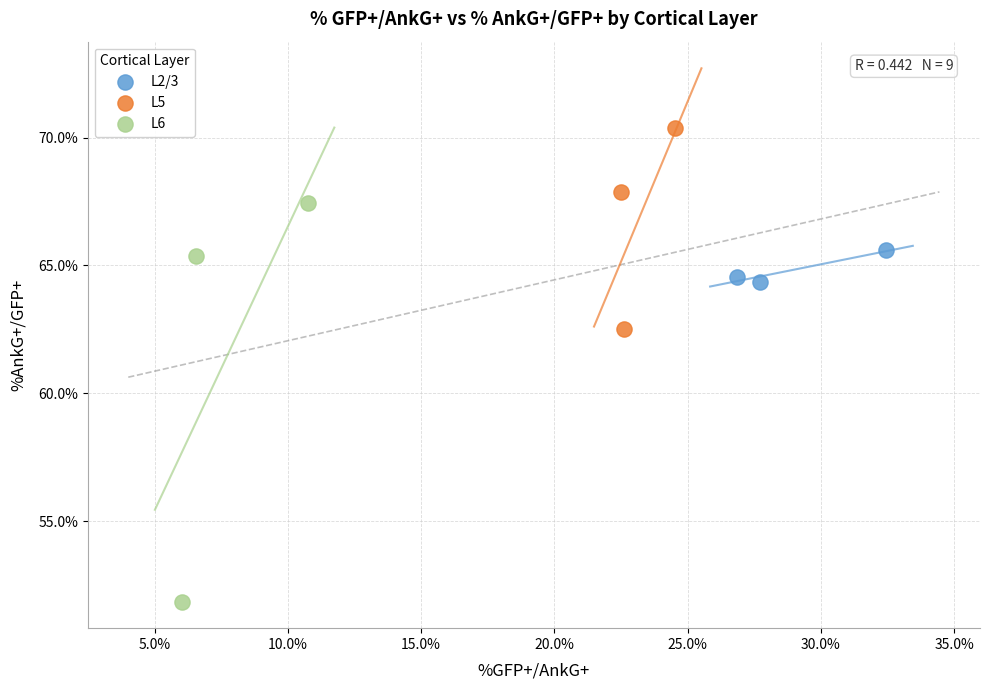

Which series reaches the minimum Y coordinate?

L6